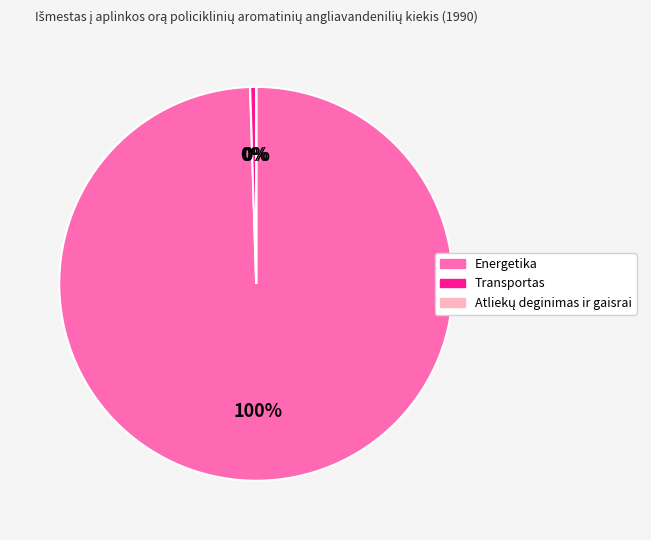

To the nearest percent, what is the difference between the largest and smallest slice percentages?

100%